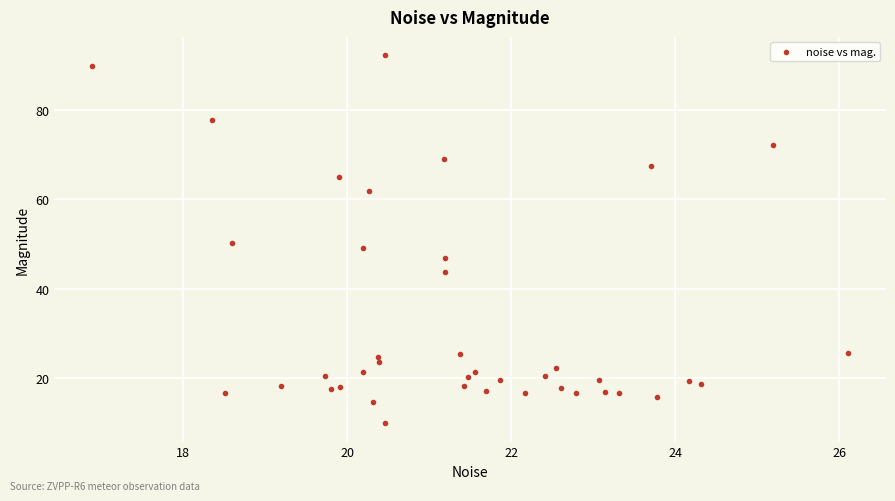

What is the range of X values (max minus min)?

9.2